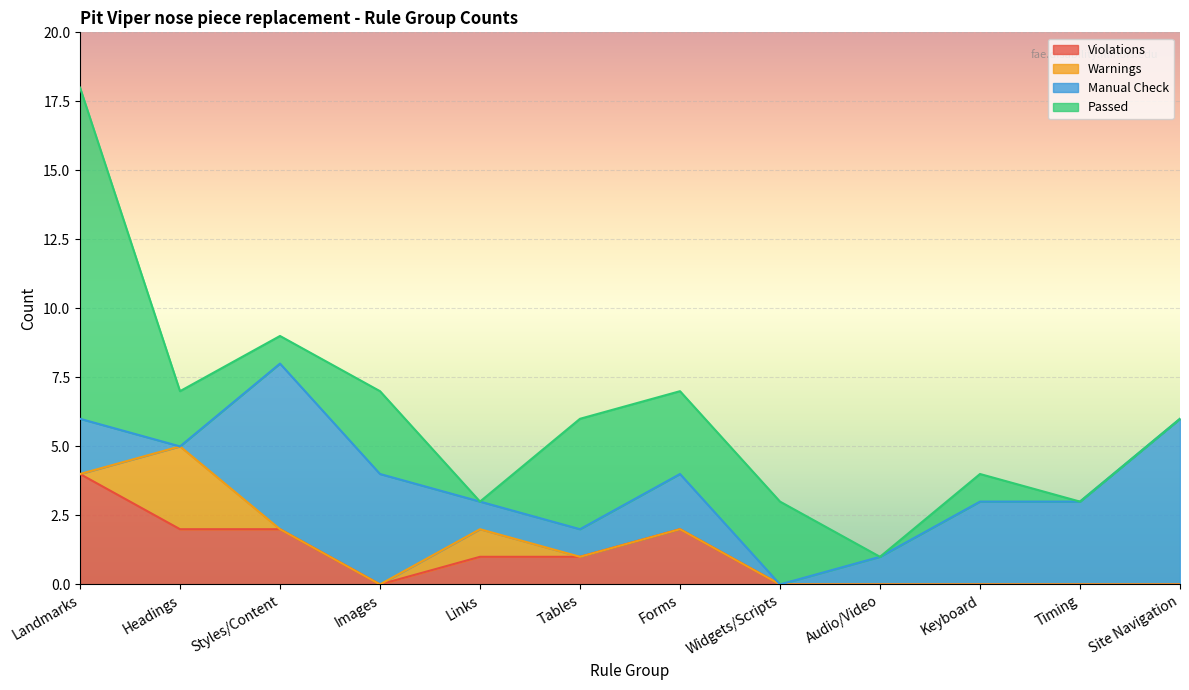

What is the total value across all series at Links?

3